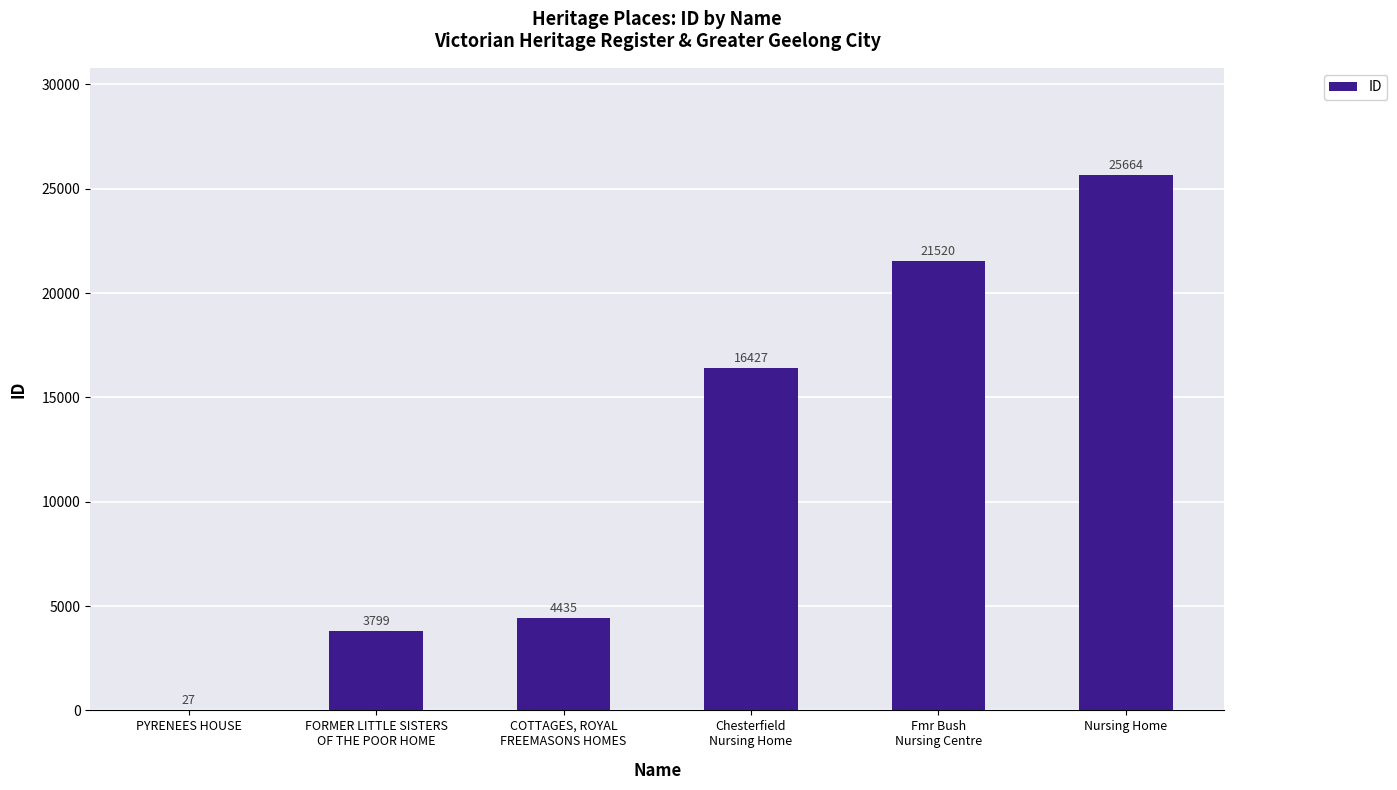

The chart shows a value of 27 at PYRENEES HOUSE. True or false?

True